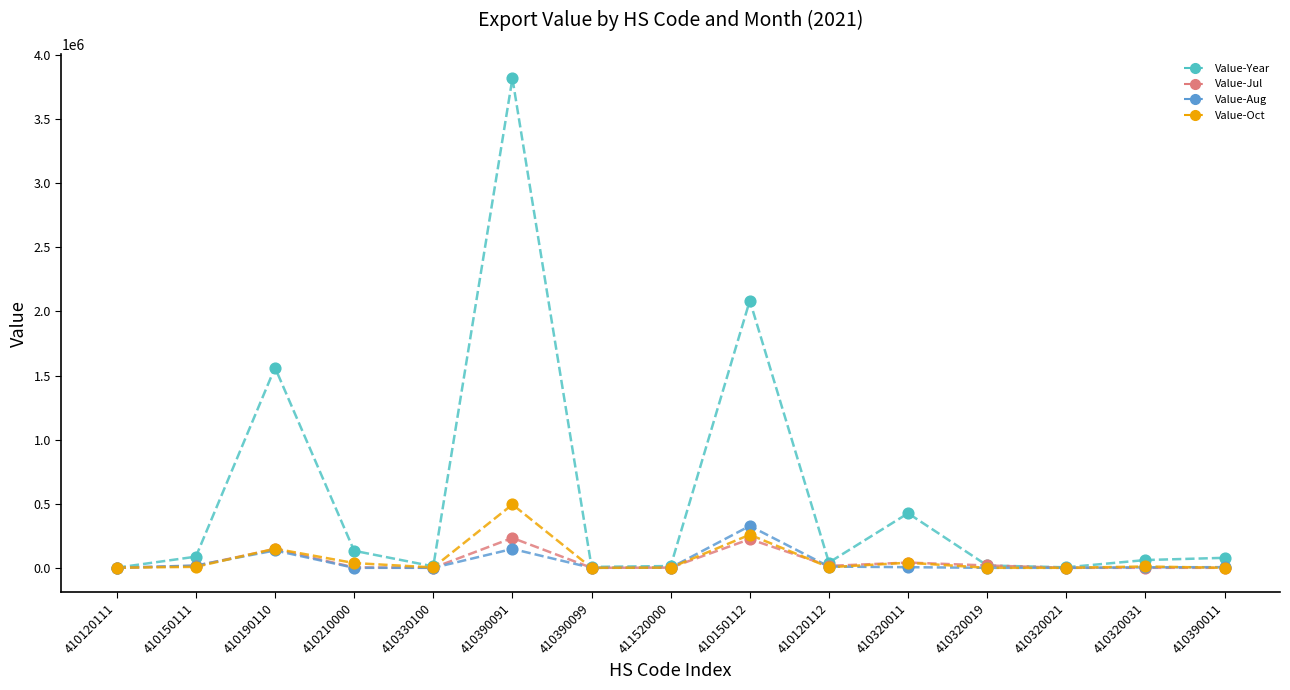

In the Value-Year series, what Y value is closest to 1909784?

2084988